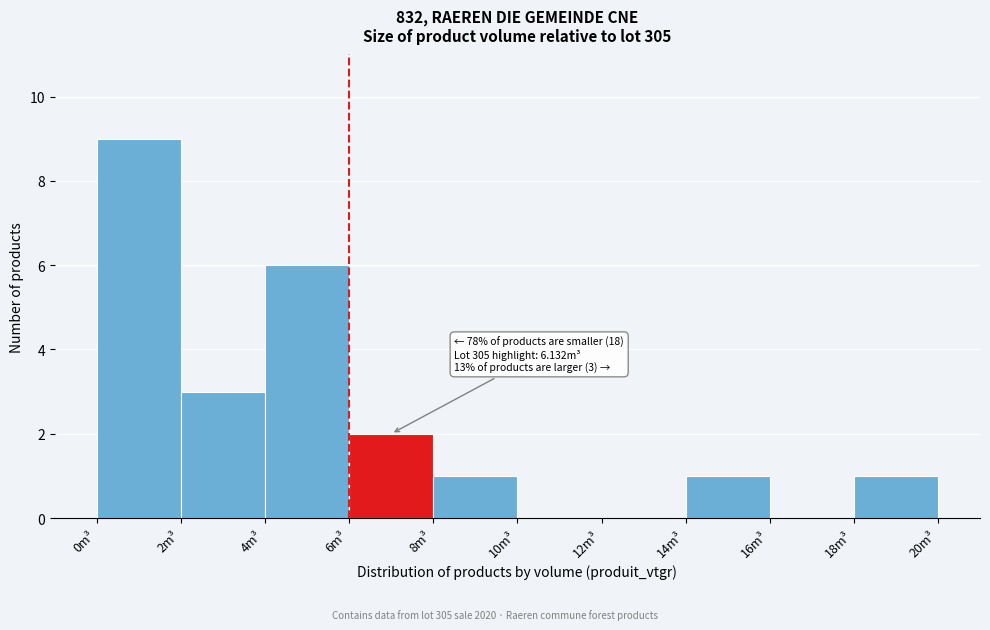

Which range on the x-axis has the tallest bar?

0 to 2